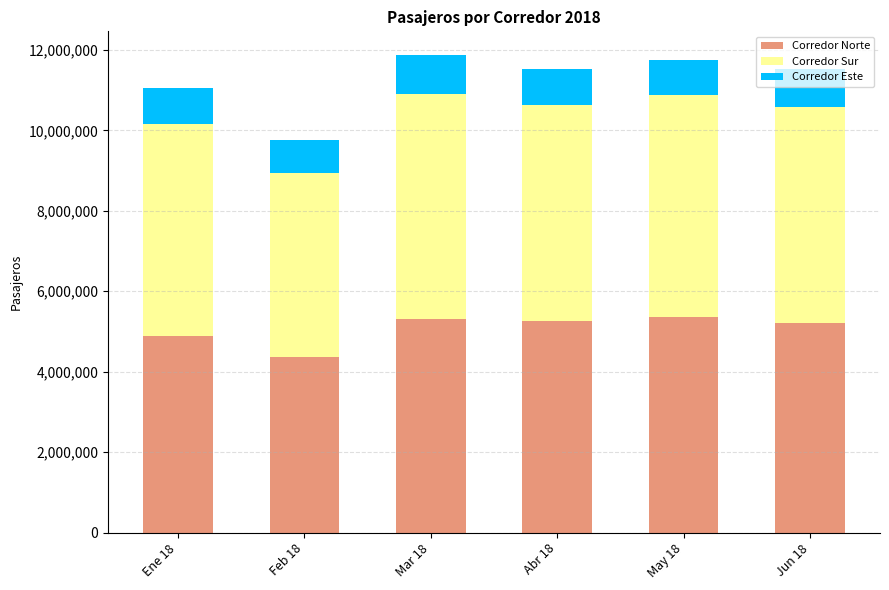

What value does the Corredor Norte series have at Ene 18?

4890033